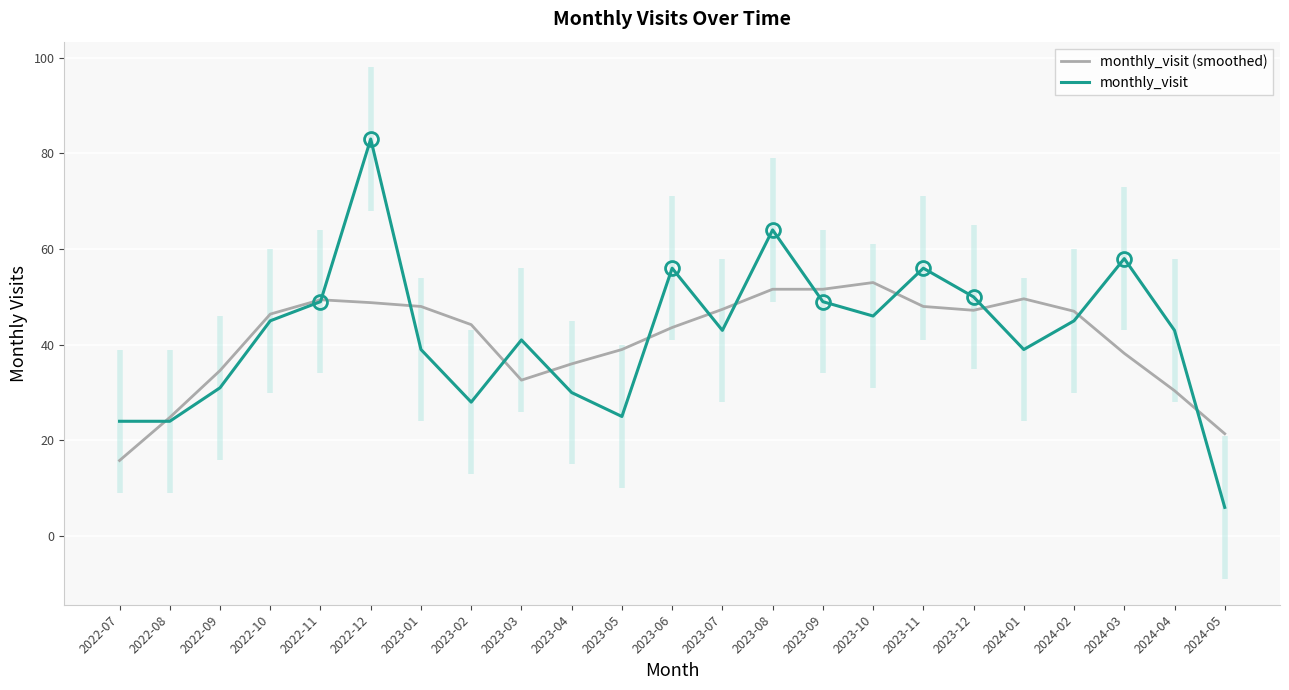

How many lines are shown in the chart?

2